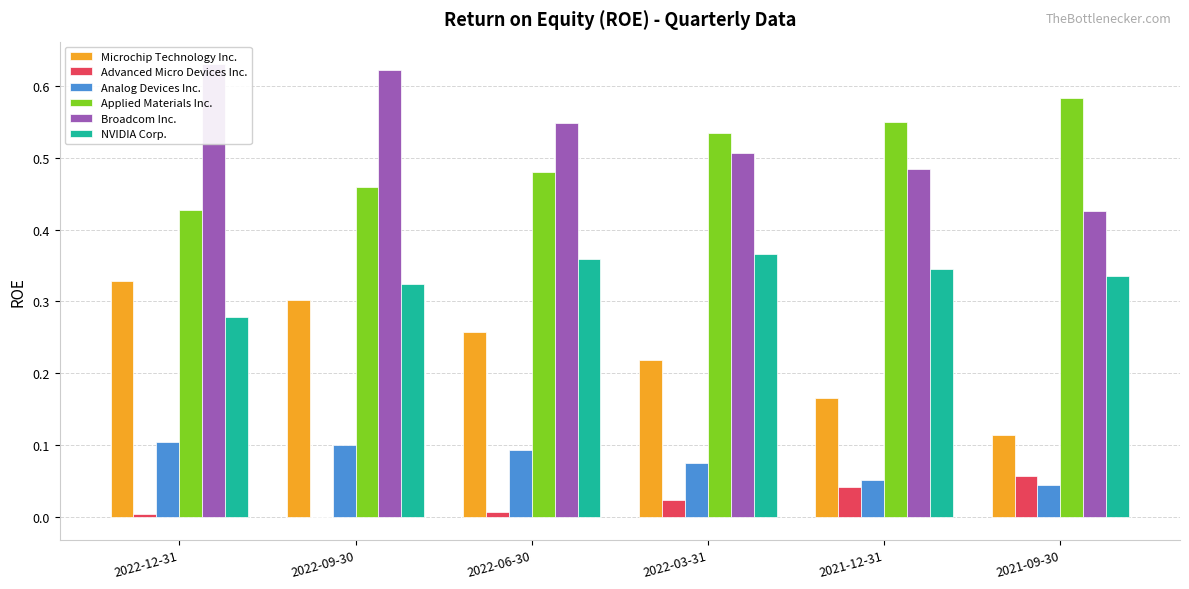

The value of Applied Materials Inc. at 2022-06-30 is 0.5. True or false?

True